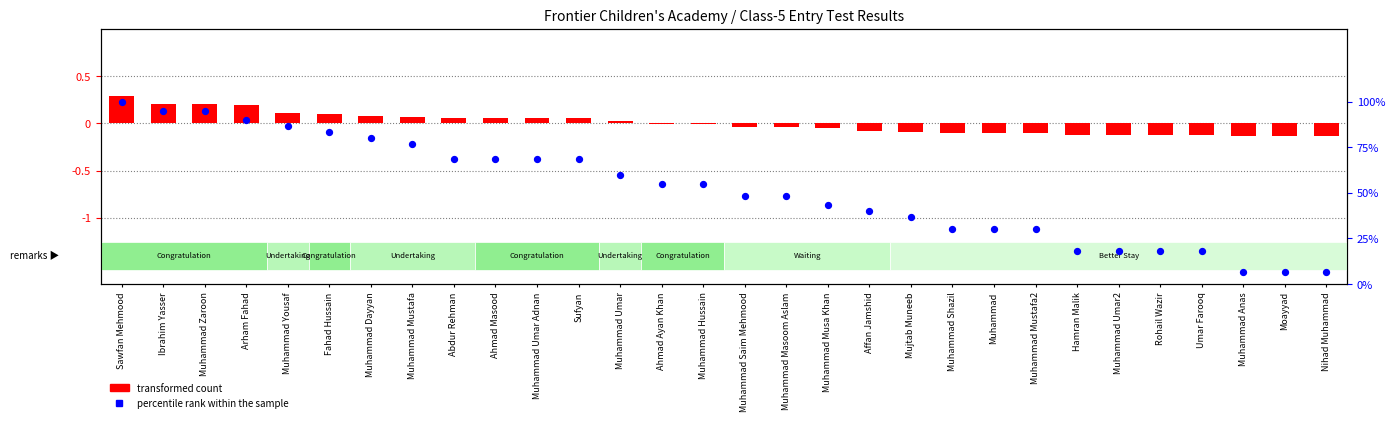

Which series reaches the minimum Y coordinate?

transformed count